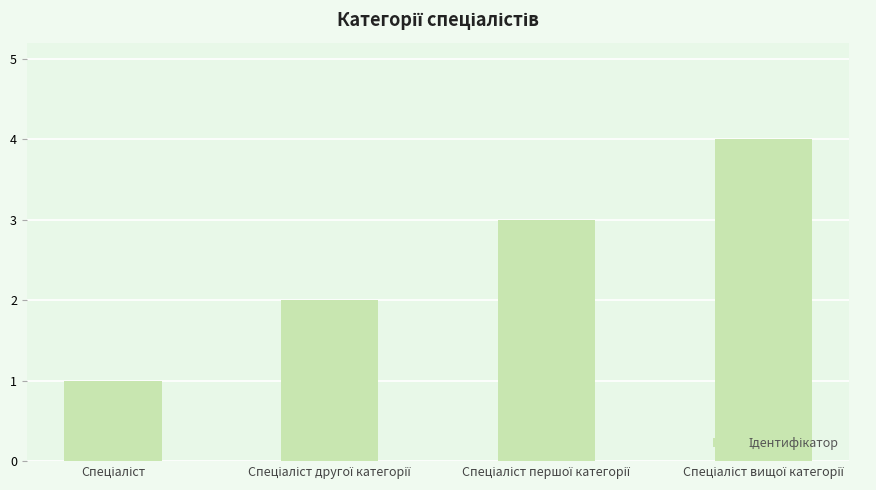

Count the values in the range 2 to 4.

3